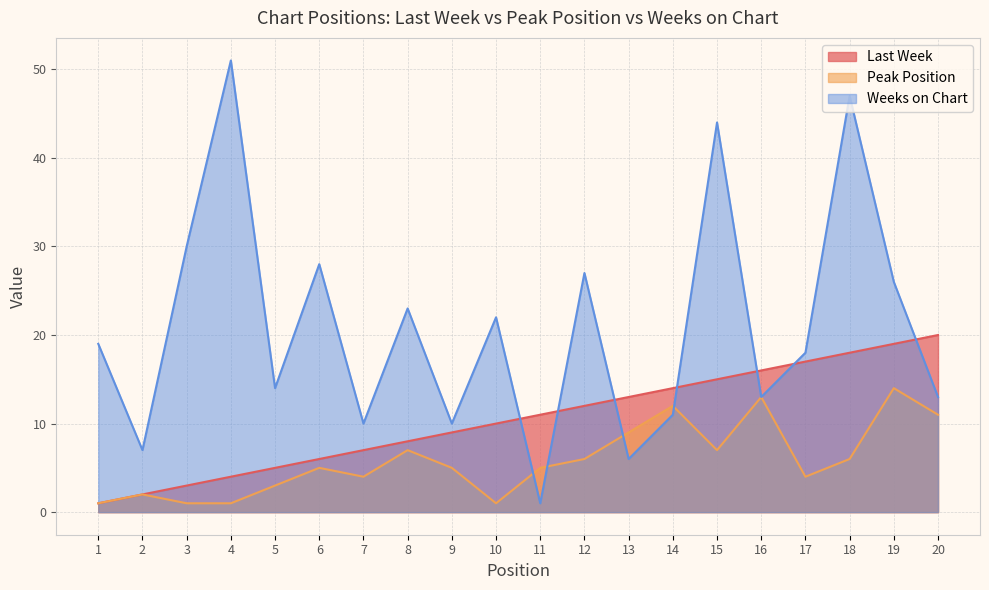

What is the average value of the Weeks on Chart series?

21